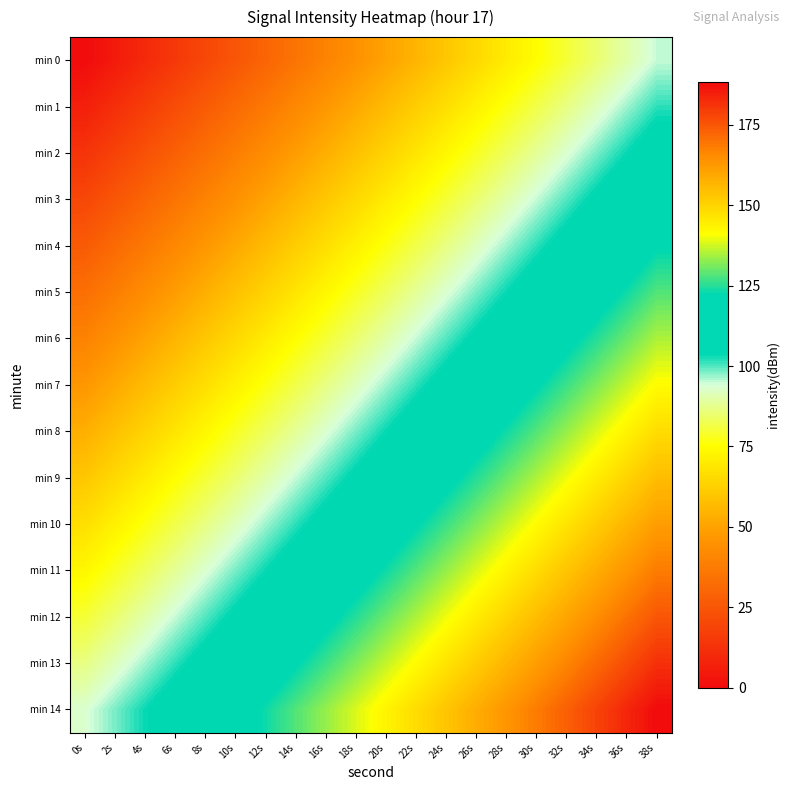

Reading right to left, list all the values displayed in this chart.

min 0: 38s=95.0	36s=90.0	34s=85.0	32s=80.0	30s=75.0	28s=70.0	26s=65.0	24s=60.0	22s=55.0	20s=50.0	18s=45.0	16s=40.0	14s=35.0	12s=30.0	10s=25.0	8s=20.0	6s=15.0	4s=10.0	2s=5.0	0s=0.0
min 1: 38s=101.7	36s=96.7	34s=91.7	32s=86.7	30s=81.7	28s=76.7	26s=71.7	24s=66.7	22s=61.7	20s=56.7	18s=51.7	16s=46.7	14s=41.7	12s=36.7	10s=31.7	8s=26.7	6s=21.7	4s=16.7	2s=11.7	0s=6.7
min 2: 38s=108.3	36s=103.3	34s=98.3	32s=93.3	30s=88.3	28s=83.3	26s=78.3	24s=73.3	22s=68.3	20s=63.3	18s=58.3	16s=53.3	14s=48.3	12s=43.3	10s=38.3	8s=33.3	6s=28.3	4s=23.3	2s=18.3	0s=13.3
min 3: 38s=115.0	36s=110.0	34s=105.0	32s=100.0	30s=95.0	28s=90.0	26s=85.0	24s=80.0	22s=75.0	20s=70.0	18s=65.0	16s=60.0	14s=55.0	12s=50.0	10s=45.0	8s=40.0	6s=35.0	4s=30.0	2s=25.0	0s=20.0
min 4: 38s=121.7	36s=116.7	34s=111.7	32s=106.7	30s=101.7	28s=96.7	26s=91.7	24s=86.7	22s=81.7	20s=76.7	18s=71.7	16s=66.7	14s=61.7	12s=56.7	10s=51.7	8s=46.7	6s=41.7	4s=36.7	2s=31.7	0s=26.7
min 5: 38s=128.3	36s=123.3	34s=118.3	32s=113.3	30s=108.3	28s=103.3	26s=98.3	24s=93.3	22s=88.3	20s=83.3	18s=78.3	16s=73.3	14s=68.3	12s=63.3	10s=58.3	8s=53.3	6s=48.3	4s=43.3	2s=38.3	0s=33.3
min 6: 38s=135.0	36s=130.0	34s=125.0	32s=120.0	30s=115.0	28s=110.0	26s=105.0	24s=100.0	22s=95.0	20s=90.0	18s=85.0	16s=80.0	14s=75.0	12s=70.0	10s=65.0	8s=60.0	6s=55.0	4s=50.0	2s=45.0	0s=40.0
min 7: 38s=141.7	36s=136.7	34s=131.7	32s=126.7	30s=121.7	28s=116.7	26s=111.7	24s=106.7	22s=101.7	20s=96.7	18s=91.7	16s=86.7	14s=81.7	12s=76.7	10s=71.7	8s=66.7	6s=61.7	4s=56.7	2s=51.7	0s=46.7
min 8: 38s=148.3	36s=143.3	34s=138.3	32s=133.3	30s=128.3	28s=123.3	26s=118.3	24s=113.3	22s=108.3	20s=103.3	18s=98.3	16s=93.3	14s=88.3	12s=83.3	10s=78.3	8s=73.3	6s=68.3	4s=63.3	2s=58.3	0s=53.3
min 9: 38s=155.0	36s=150.0	34s=145.0	32s=140.0	30s=135.0	28s=130.0	26s=125.0	24s=120.0	22s=115.0	20s=110.0	18s=105.0	16s=100.0	14s=95.0	12s=90.0	10s=85.0	8s=80.0	6s=75.0	4s=70.0	2s=65.0	0s=60.0
min 10: 38s=161.7	36s=156.7	34s=151.7	32s=146.7	30s=141.7	28s=136.7	26s=131.7	24s=126.7	22s=121.7	20s=116.7	18s=111.7	16s=106.7	14s=101.7	12s=96.7	10s=91.7	8s=86.7	6s=81.7	4s=76.7	2s=71.7	0s=66.7
min 11: 38s=168.3	36s=163.3	34s=158.3	32s=153.3	30s=148.3	28s=143.3	26s=138.3	24s=133.3	22s=128.3	20s=123.3	18s=118.3	16s=113.3	14s=108.3	12s=103.3	10s=98.3	8s=93.3	6s=88.3	4s=83.3	2s=78.3	0s=73.3
min 12: 38s=175.0	36s=170.0	34s=165.0	32s=160.0	30s=155.0	28s=150.0	26s=145.0	24s=140.0	22s=135.0	20s=130.0	18s=125.0	16s=120.0	14s=115.0	12s=110.0	10s=105.0	8s=100.0	6s=95.0	4s=90.0	2s=85.0	0s=80.0
min 13: 38s=181.7	36s=176.7	34s=171.7	32s=166.7	30s=161.7	28s=156.7	26s=151.7	24s=146.7	22s=141.7	20s=136.7	18s=131.7	16s=126.7	14s=121.7	12s=116.7	10s=111.7	8s=106.7	6s=101.7	4s=96.7	2s=91.7	0s=86.7
min 14: 38s=188.3	36s=183.3	34s=178.3	32s=173.3	30s=168.3	28s=163.3	26s=158.3	24s=153.3	22s=148.3	20s=143.3	18s=138.3	16s=133.3	14s=128.3	12s=123.3	10s=118.3	8s=113.3	6s=108.3	4s=103.3	2s=98.3	0s=93.3